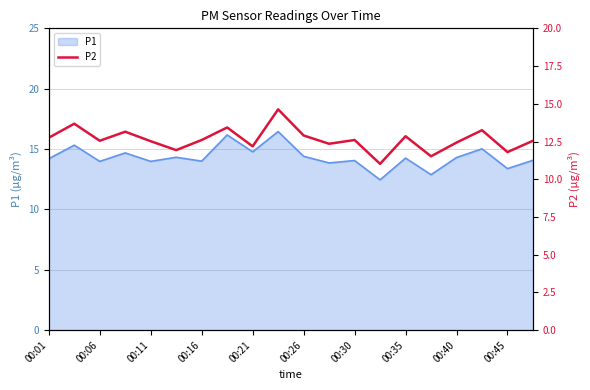

What is the sum of all values?

252.7